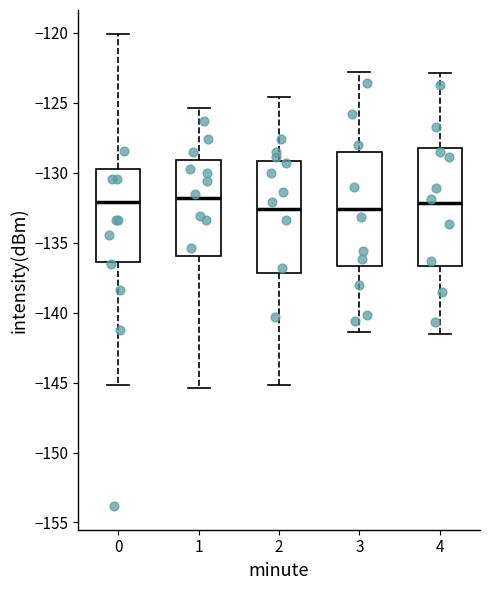

Reading left to right, transcribe this box plot: for each box, give where its median line is, the range the box spans, and where its two whiskers end, as read against the y-axis. The values are not printed on the chart, so give them approximately, as read against the axis.

0: median -132.0, box -136.5 to -129.5, whiskers -145.0 to -120.0
1: median -132.0, box -136.0 to -129.0, whiskers -145.5 to -125.5
2: median -132.5, box -137.0 to -129.0, whiskers -145.0 to -124.5
3: median -132.5, box -136.5 to -128.5, whiskers -141.5 to -123.0
4: median -132.0, box -136.5 to -128.0, whiskers -141.5 to -123.0